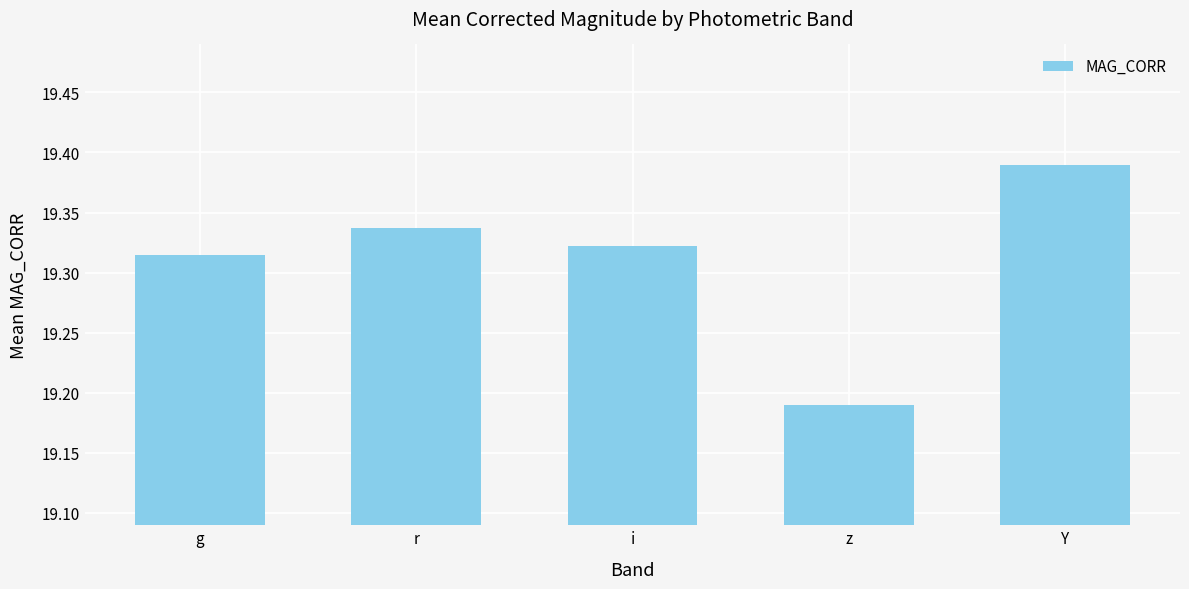

Rank the categories by value from highest to lowest.

Y, r, i, g, z